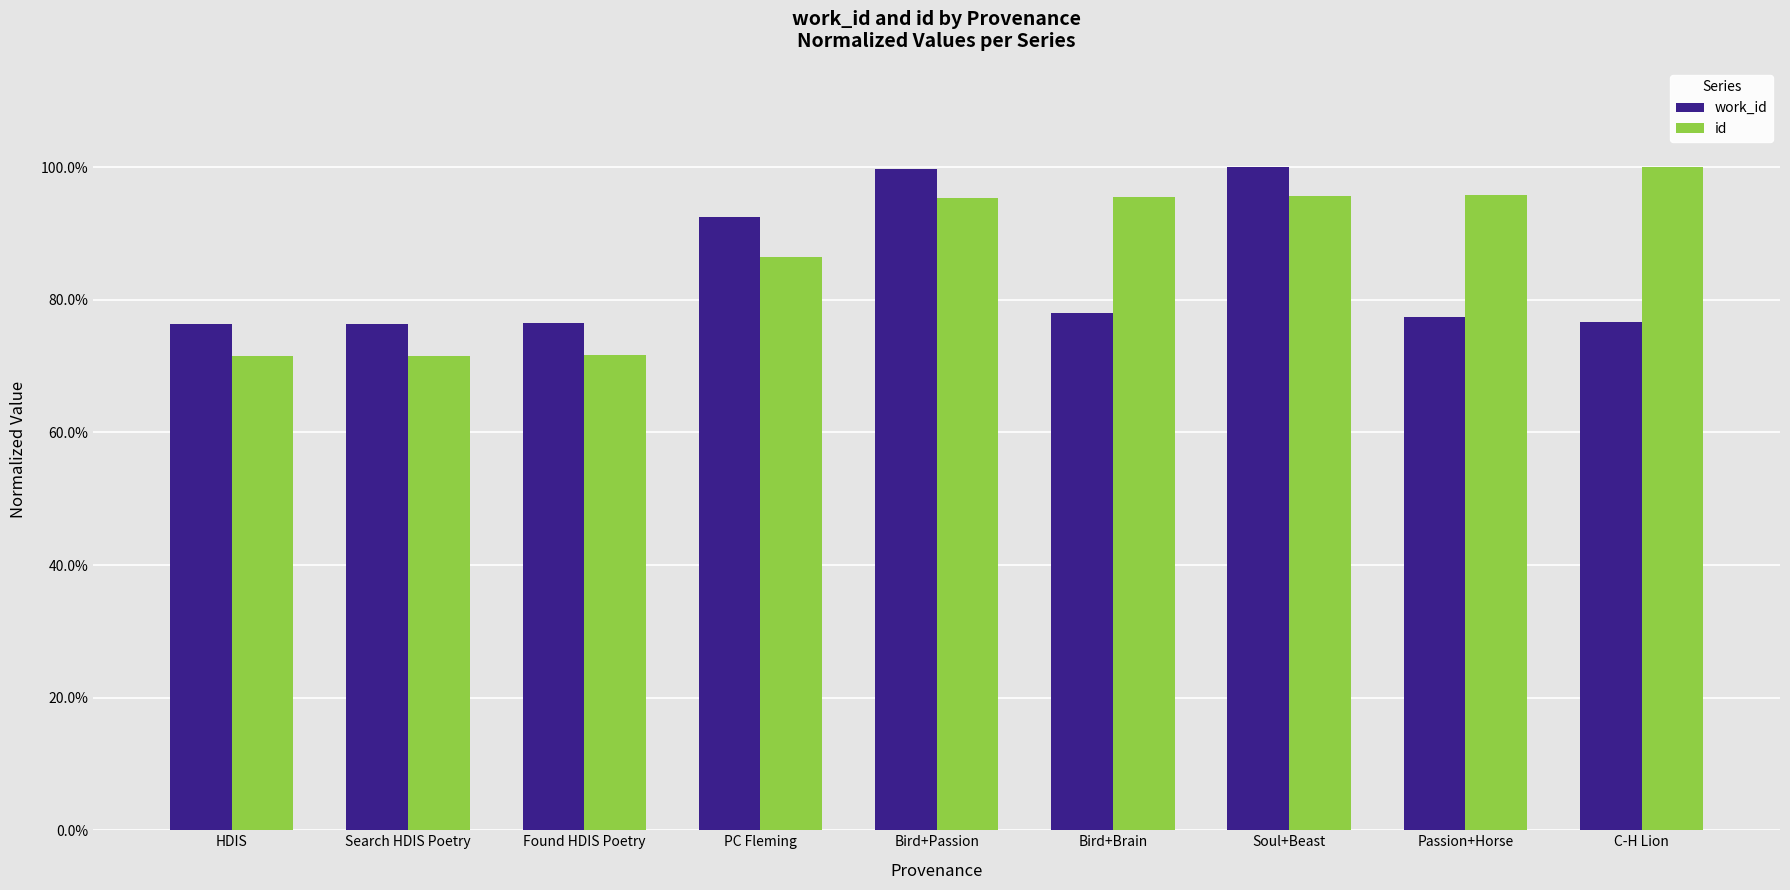

What position from the left is Soul+Beast?

7